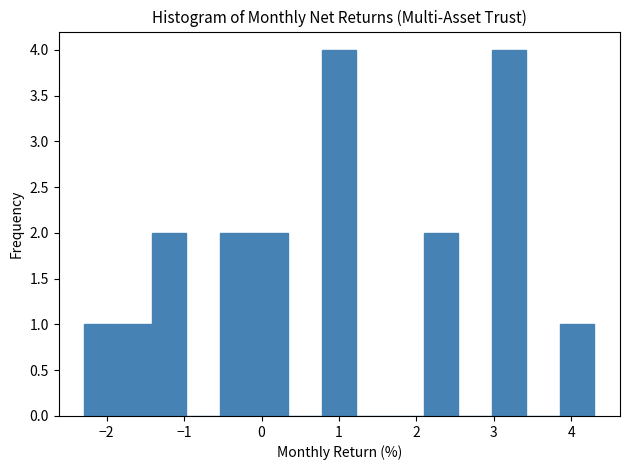

Reading left to right, transcribe this chart: for each bar, give the range it covers on the x-axis and its height. Neither the bar edges nor the heights are printed on the chart, so give them approximately, as read against the axes.

-2.3 to -1.9: 1
-1.9 to -1.4: 1
-1.4 to -1.0: 2
-1.0 to -0.5: 0
-0.5 to -0.1: 2
-0.1 to 0.3: 2
0.3 to 0.8: 0
0.8 to 1.2: 4
1.2 to 1.7: 0
1.7 to 2.1: 0
2.1 to 2.5: 2
2.5 to 3.0: 0
3.0 to 3.4: 4
3.4 to 3.9: 0
3.9 to 4.3: 1